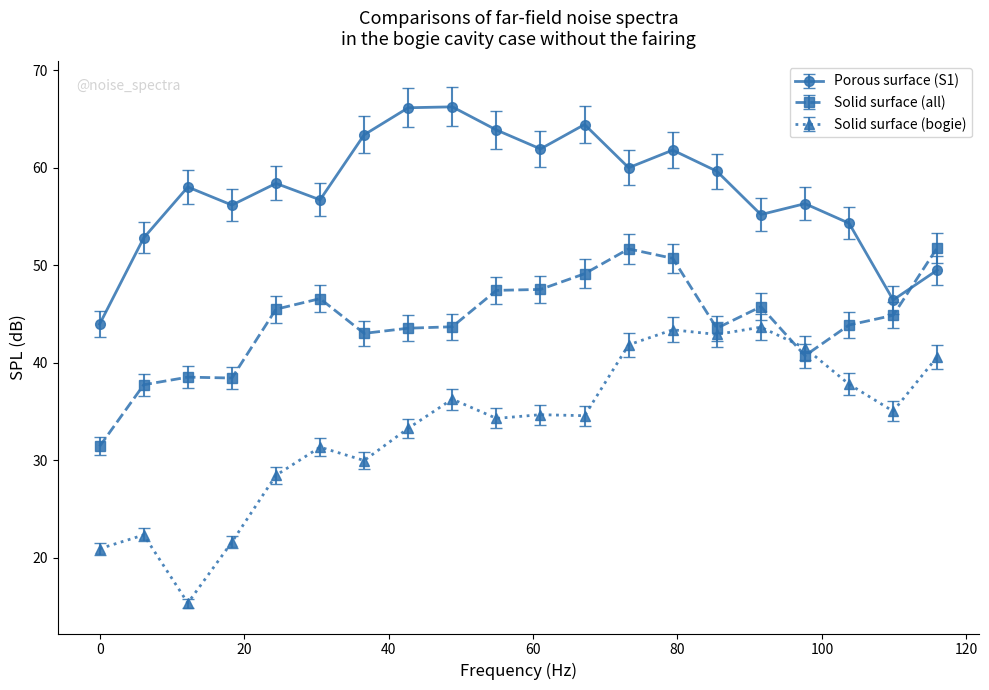

What is the value of the Solid surface (all) point at the 12th from the left?

49.1